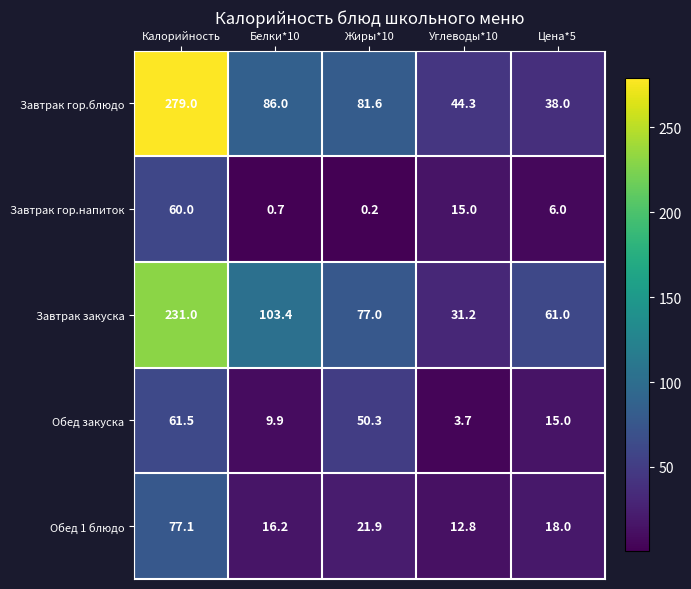

What is the difference between the maximum and minimum values in the Обед 1 блюдо series?

64.3